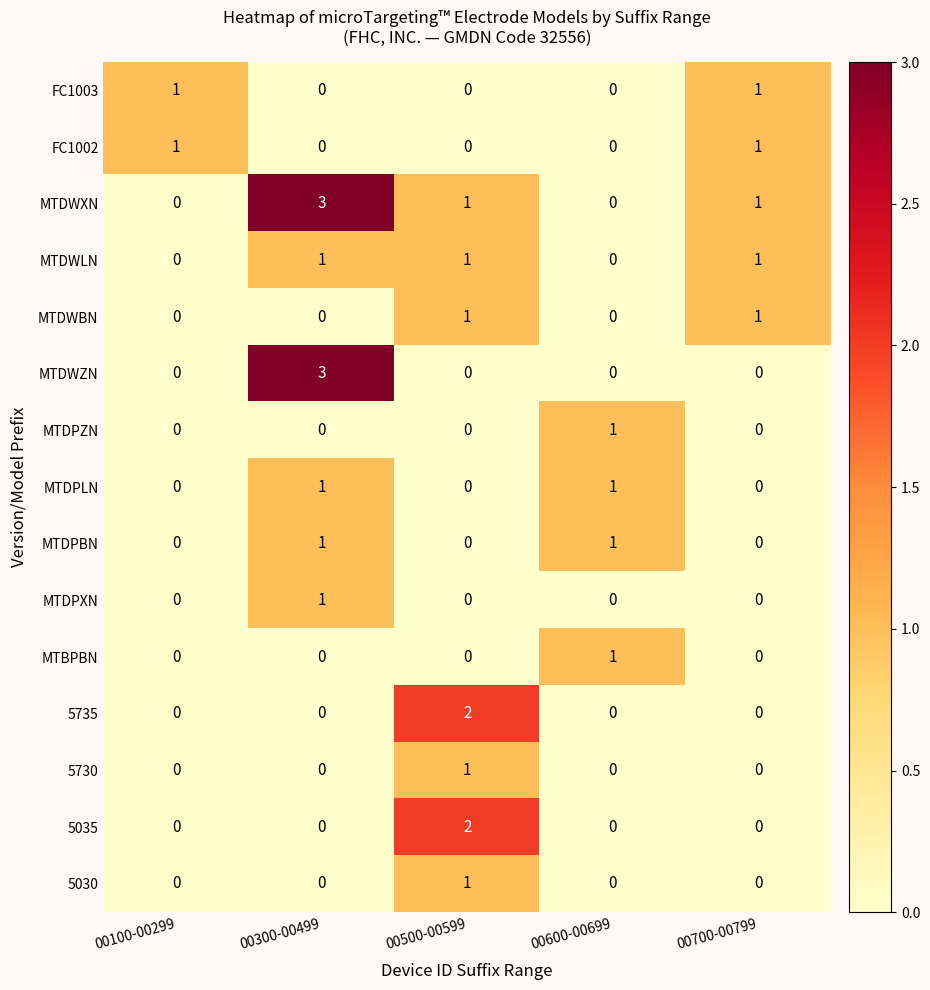

How many series are shown in this chart?

15